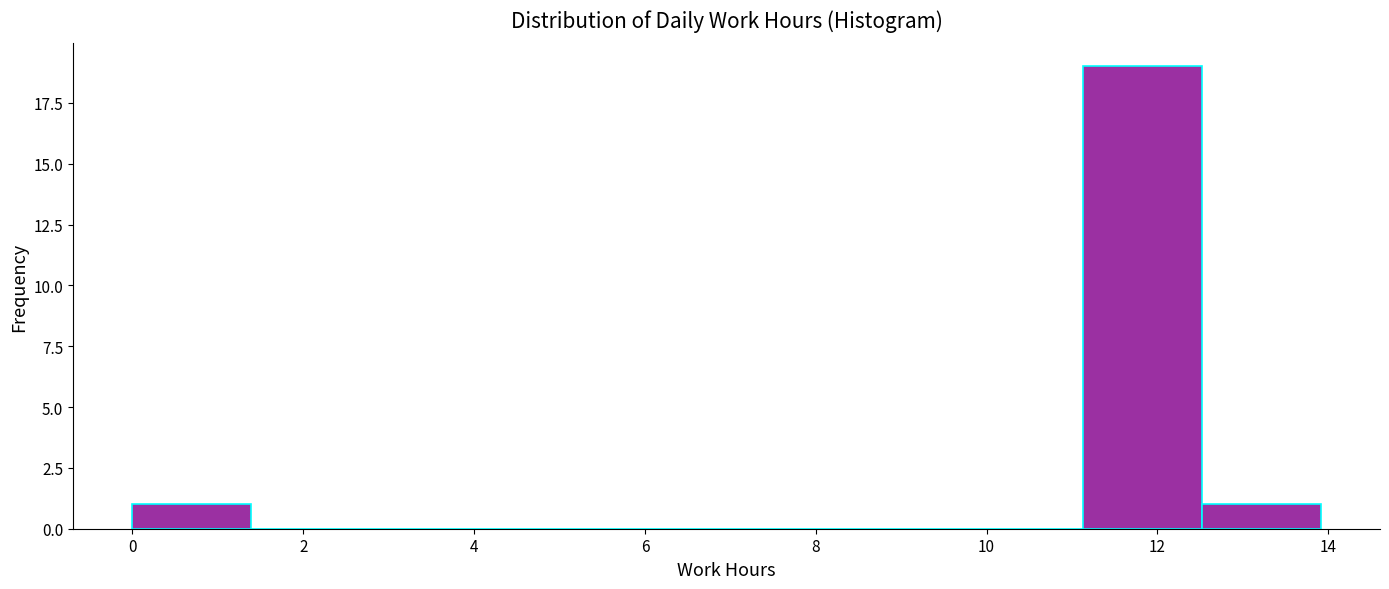

Over which range of the x-axis is the bar tallest?

11.2 to 12.6